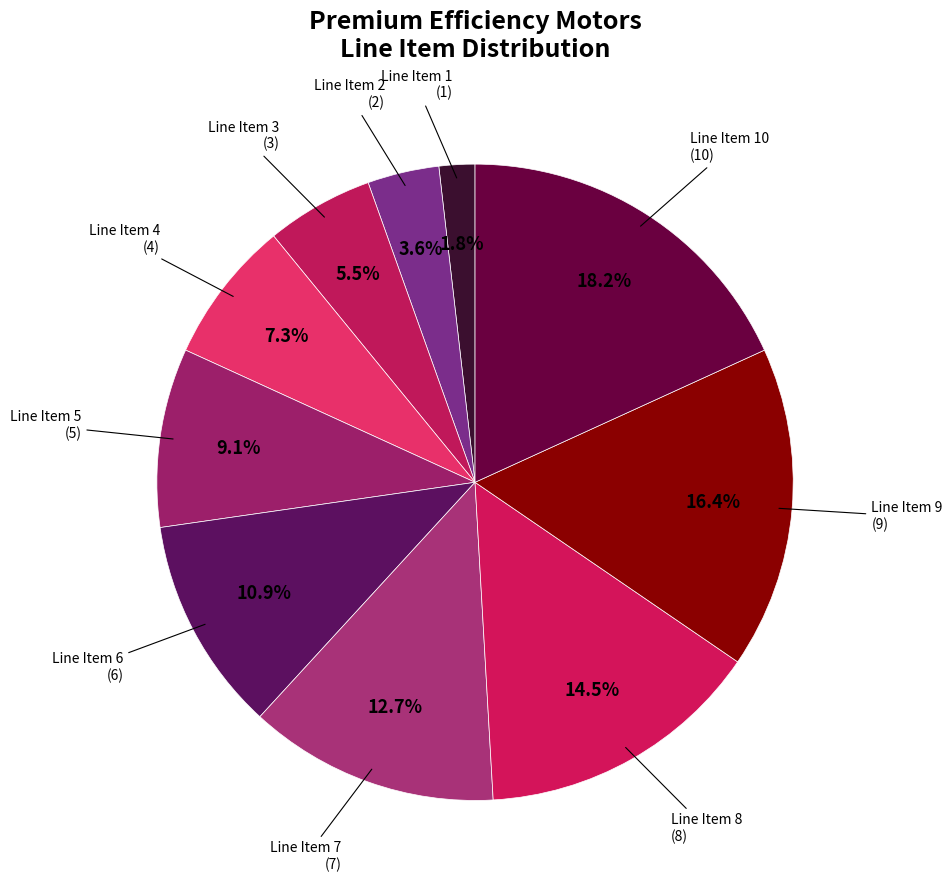

To the nearest percent, what is the difference between the Line Item 3 and Line Item 8 slice percentages?

9%